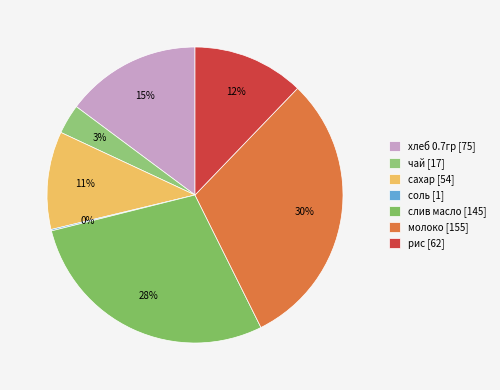

Is it true that рис is 18% of the pie?

False